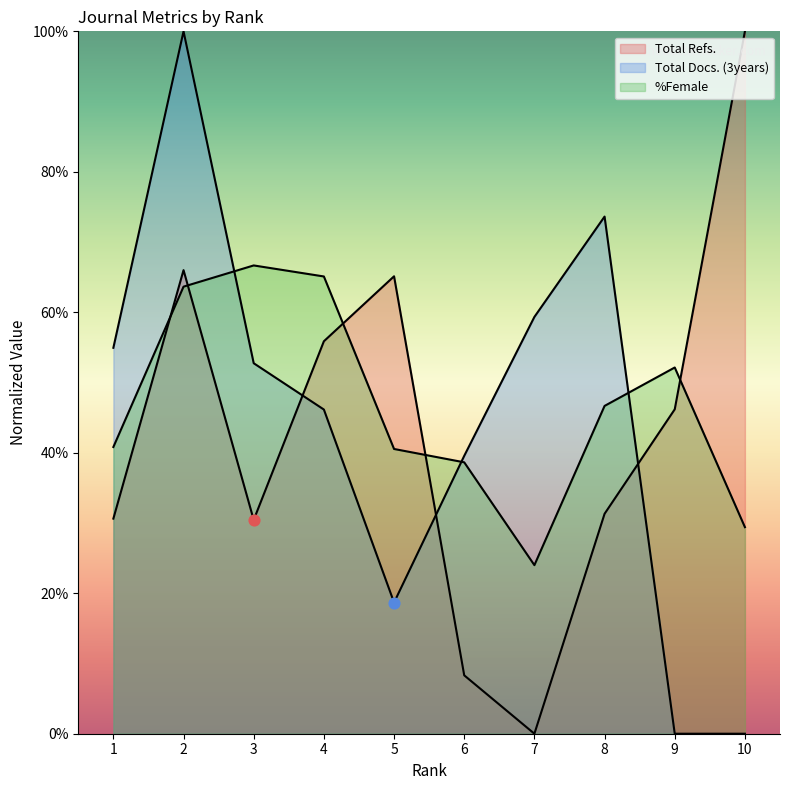

Is the value of Total Docs. (3years) at 1 greater than the value of %Female at 5?

Yes